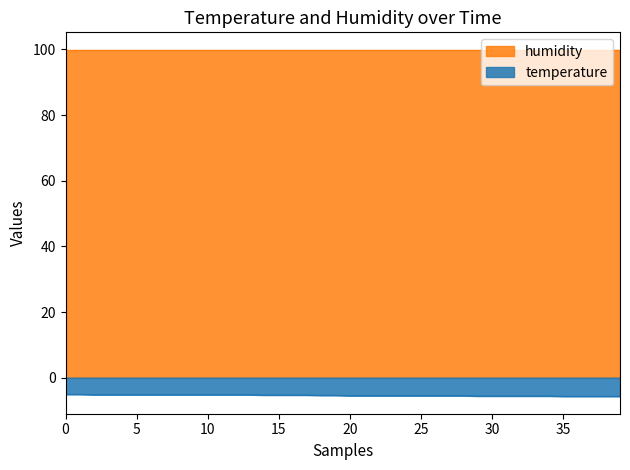

Does the chart display data point markers on the line(s)?

No